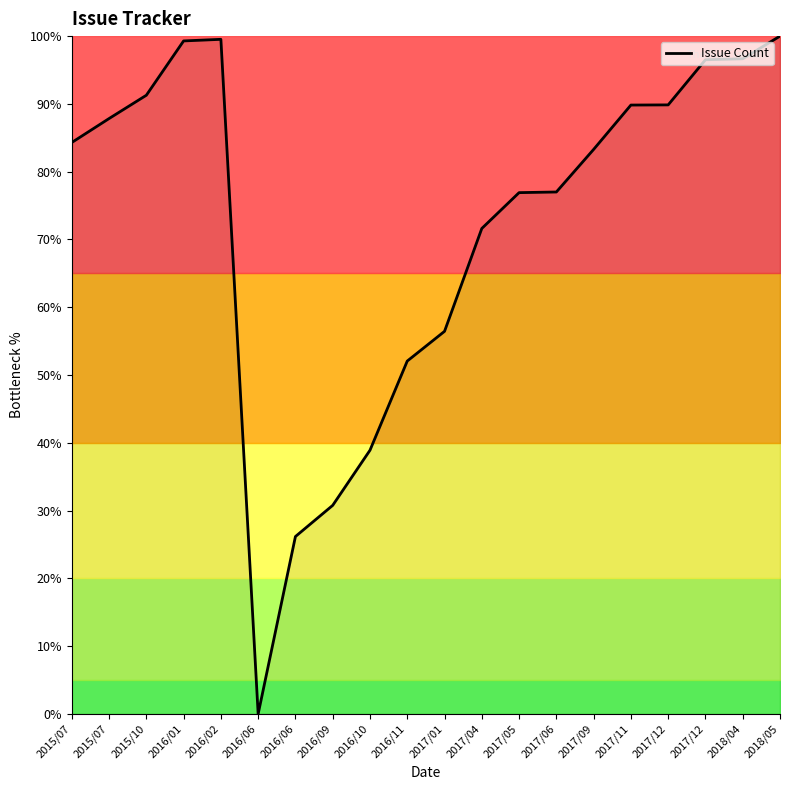

Reading left to right, what are all the values shown in this chart?

84.3	87.8	91.3	99.3	99.5	0.0	26.2	30.8	38.9	52.1	56.4	71.6	76.9	77.0	83.3	89.8	89.9	96.5	96.7	100.0